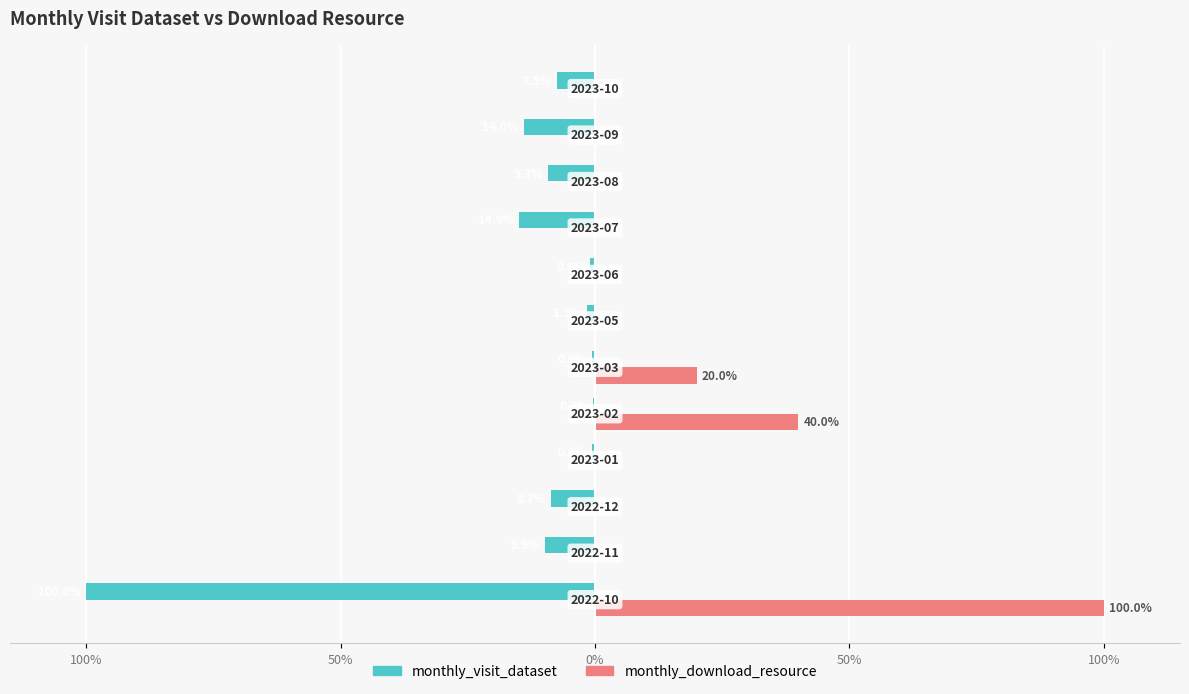

What are all the series names shown in the legend?

monthly_visit_dataset, monthly_download_resource